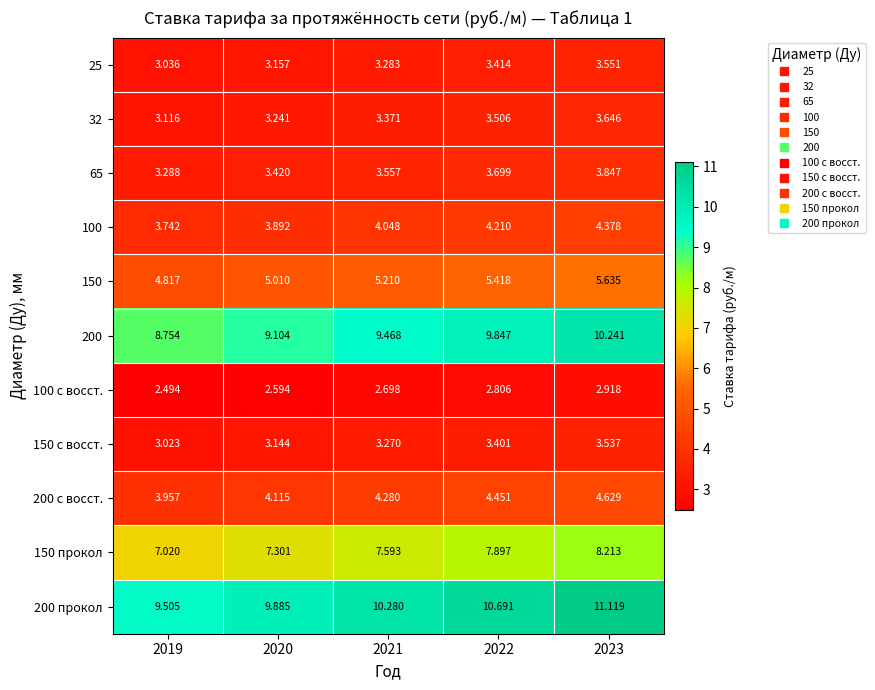

What is the greatest value displayed?

11.1